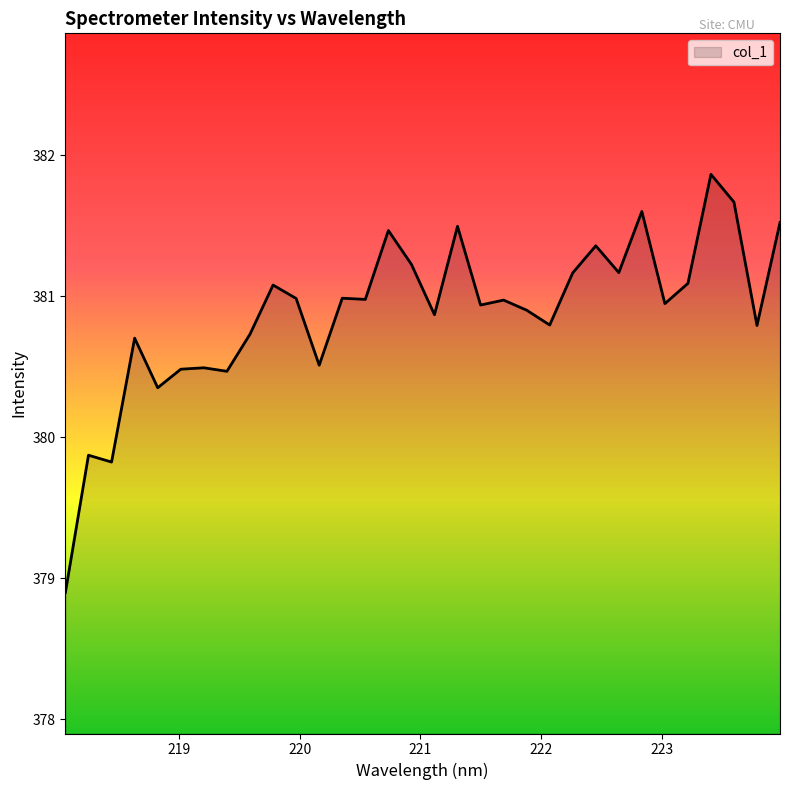

What is the minimum value shown in the chart?

378.9